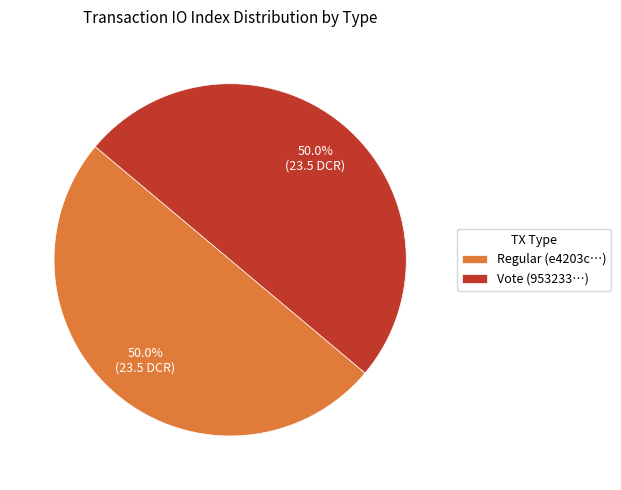

Count the number of slices in the pie.

2